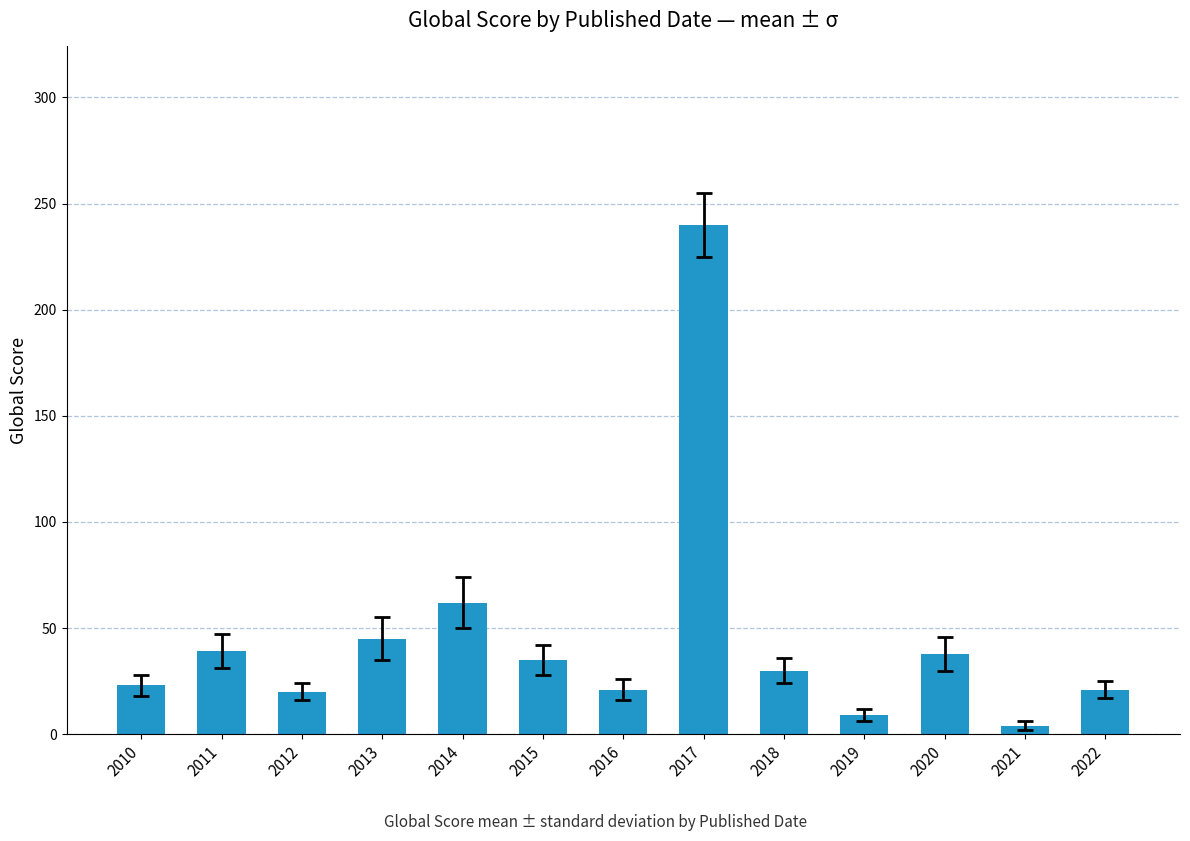

What is the ratio of the value at 2013 to the value at 2020?

1.2